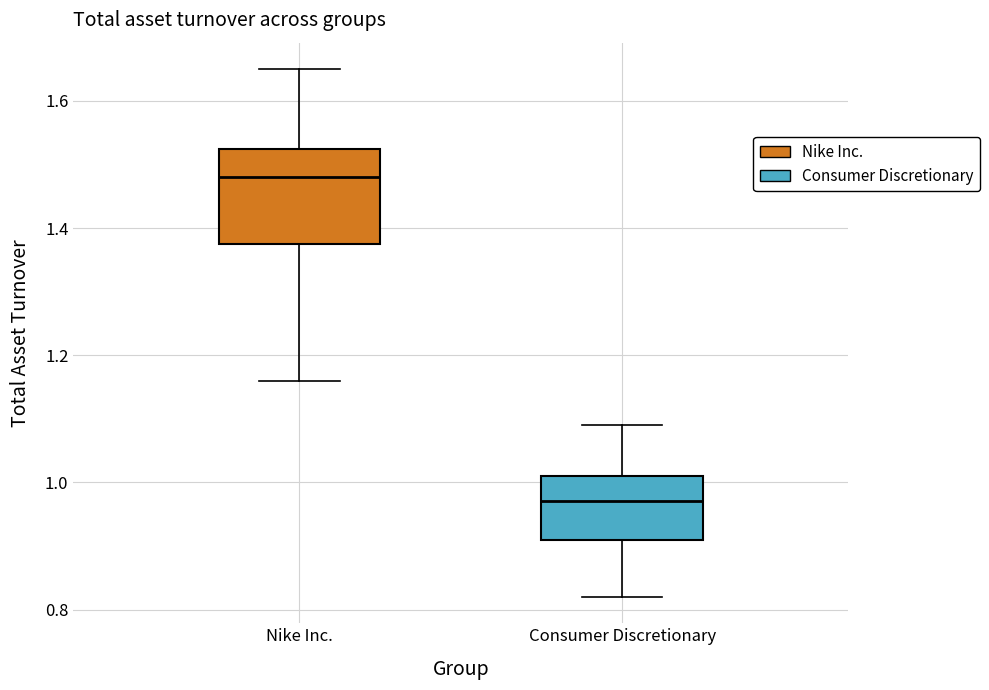

Reading left to right, read every box against the y-axis: the position of its median line, the range the box covers, and the ends of its whiskers. The values are not printed on the chart, so give them approximately, as read against the axis.

Nike Inc.: median 1.48, box 1.38 to 1.52, whiskers 1.16 to 1.66
Consumer Discretionary: median 0.98, box 0.92 to 1.02, whiskers 0.82 to 1.10